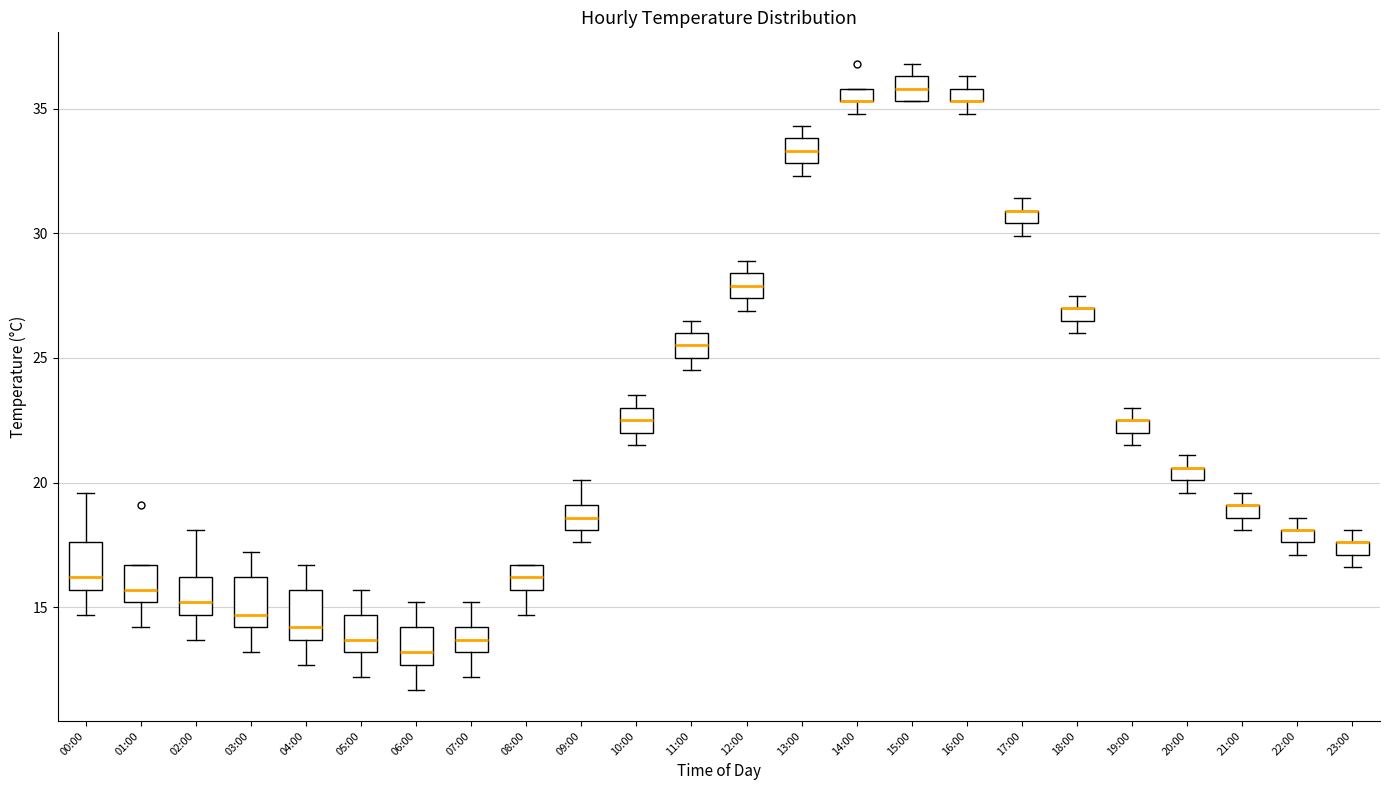

Where is the lower edge of the box for 19:00 on the y-axis? The values are not printed on the chart, so give them approximately, as read against the axis.

22.0